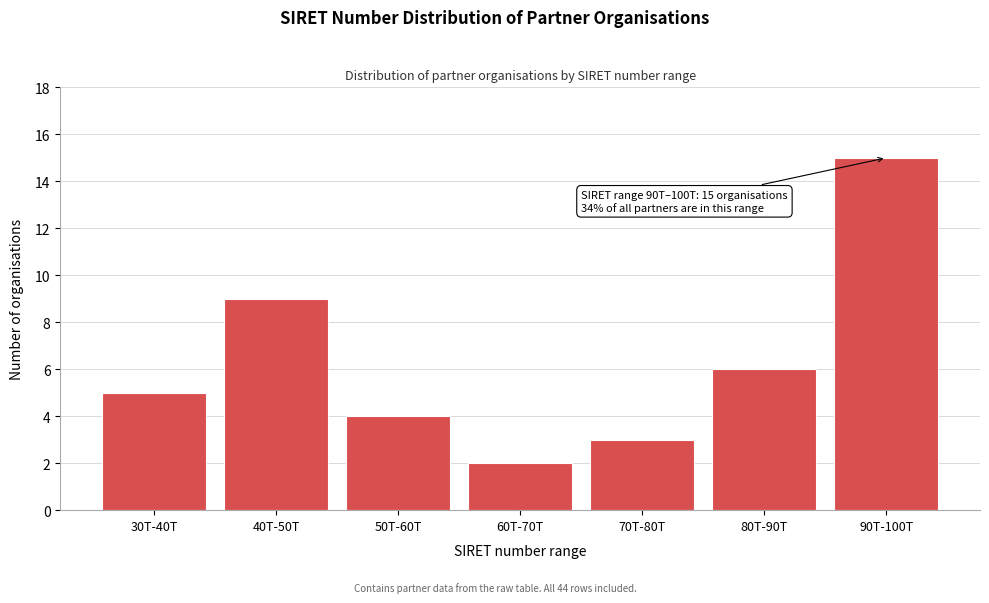

Reading left to right, transcribe all the data shown in this chart.

5	9	4	2	3	6	15